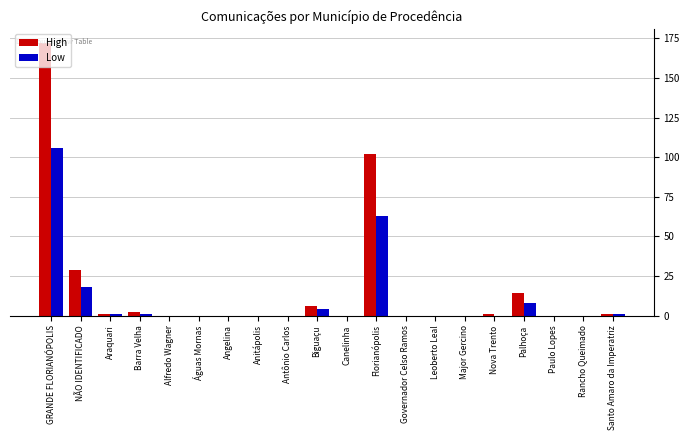

At which category is the sum across all series the highest?

GRANDE FLORIANÓPOLIS